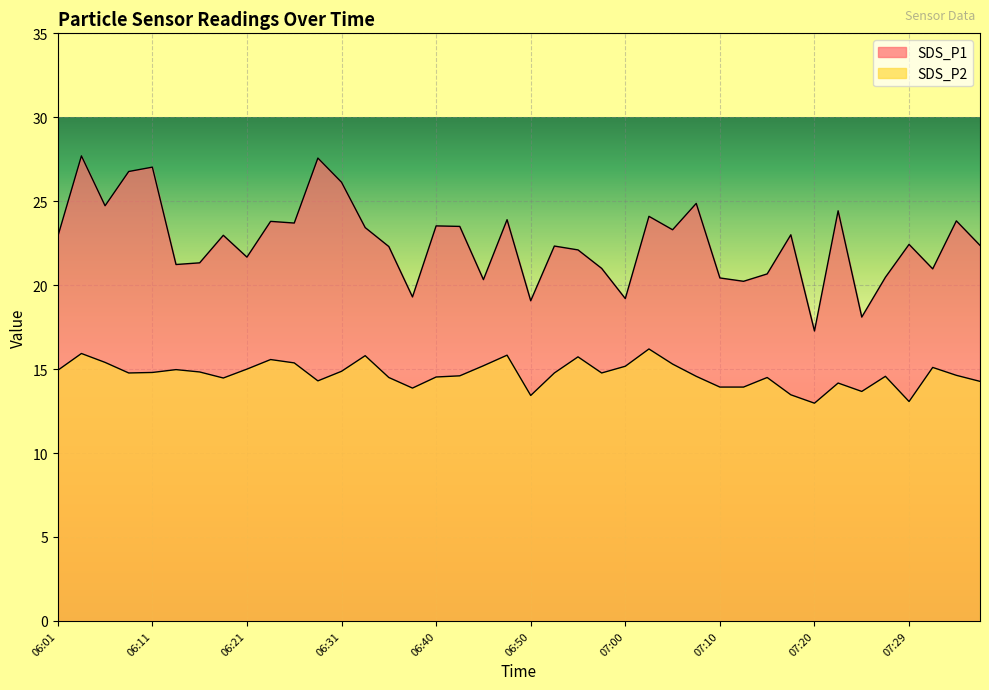

What is the minimum value for SDS_P2?

13.0